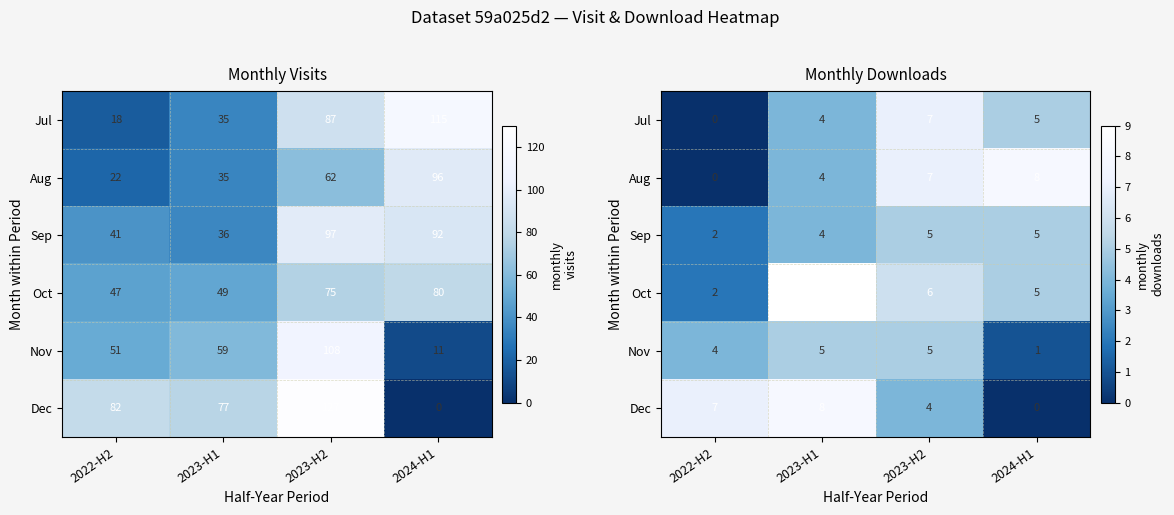

At how many categories does at least one series exceed 4?

4